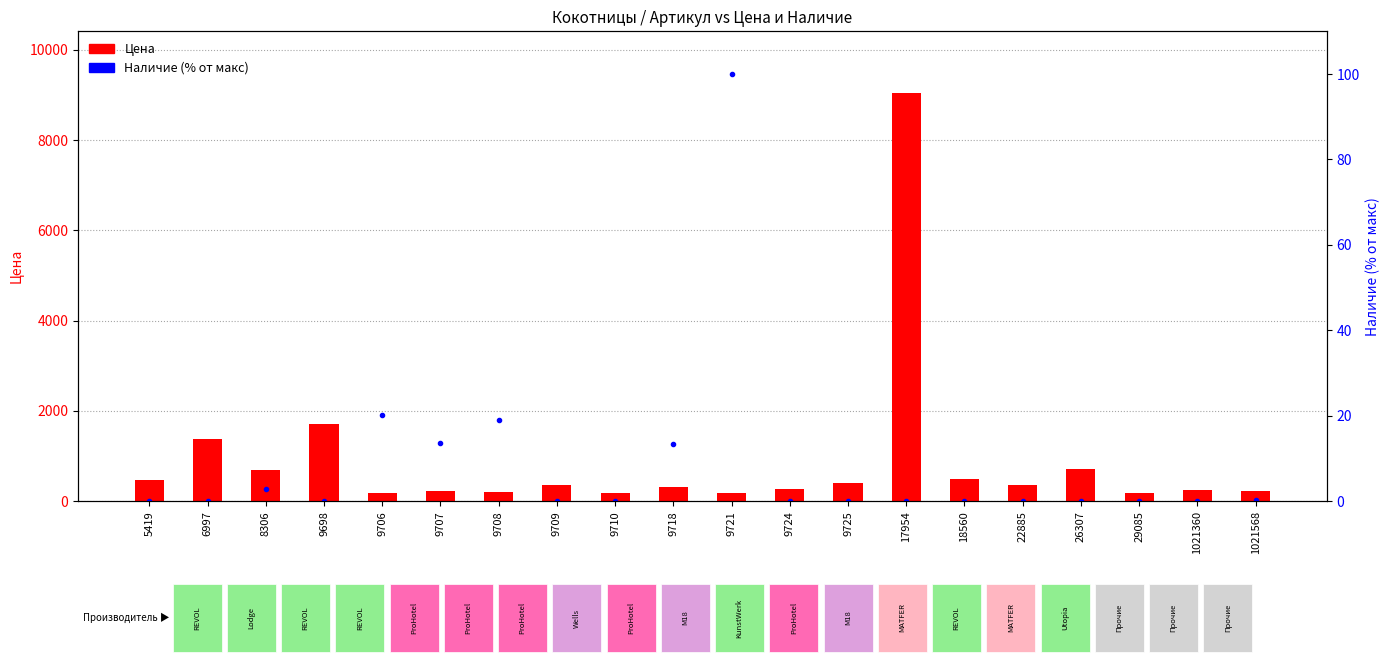

Reading left to right, what are all the values shown in this chart?

Цена: 473.0	1385.0	696.0	1699.0	179.0	225.0	207.0	359.0	177.0	322.0	174.0	267.0	395.0	9054.0	483.0	353.0	719.0	180.0	238.0	235.0
Наличие (% от макс): 0.0	0.0	2.8	0.0	20.1	13.6	19.1	0.0	0.0	13.3	100.0	0.0	0.1	0.0	0.0	0.0	0.1	0.0	0.0	0.2